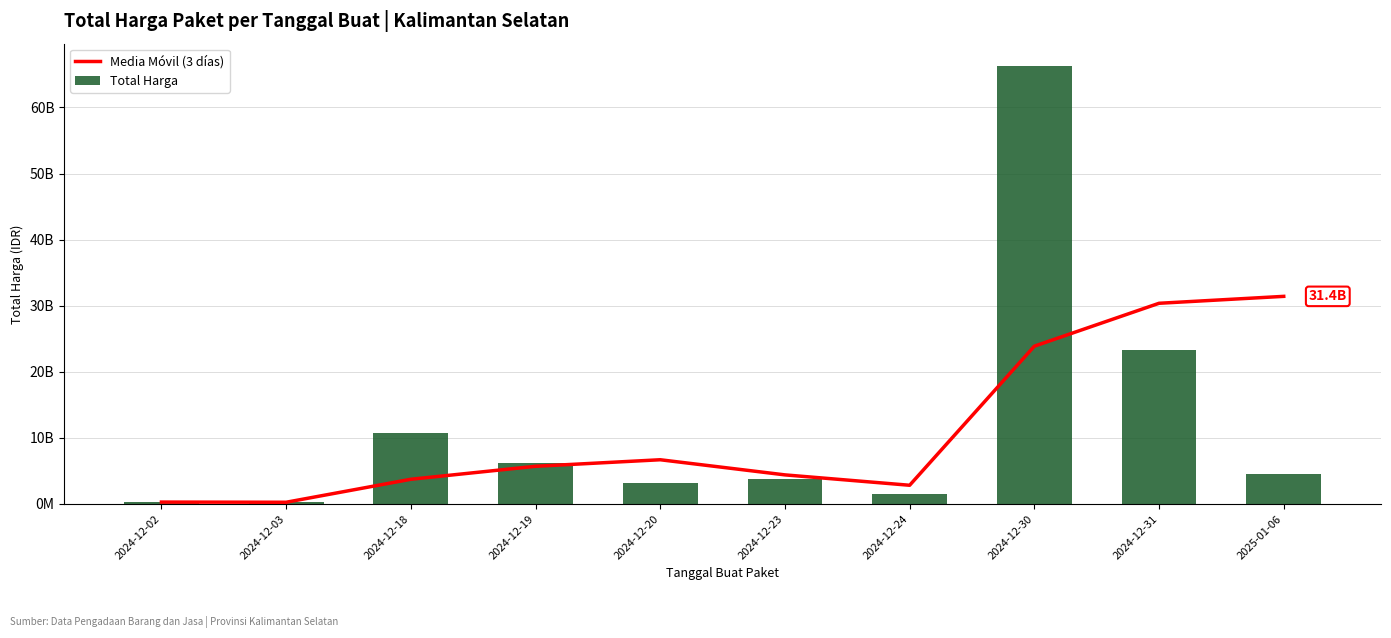

Which series has the widest spread of values?

Total Harga